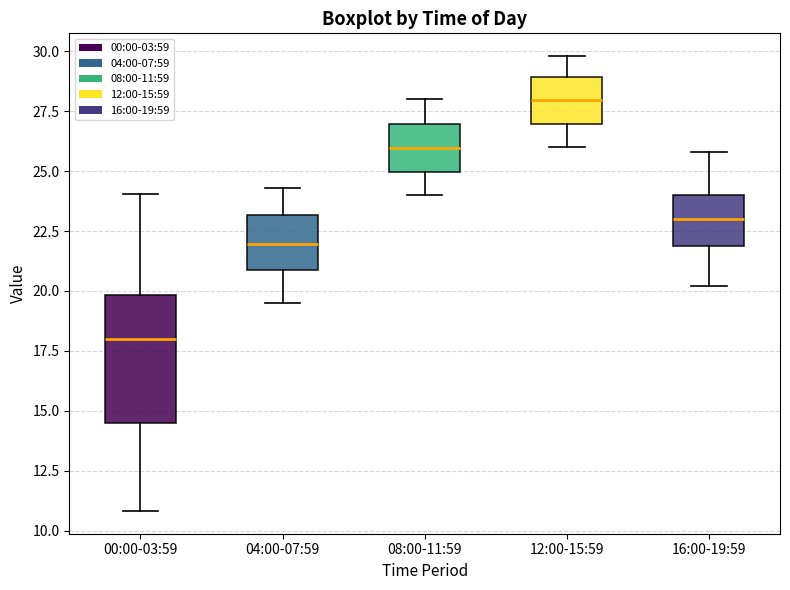

Which box is the tallest, from its lower edge to its upper edge?

00:00-03:59